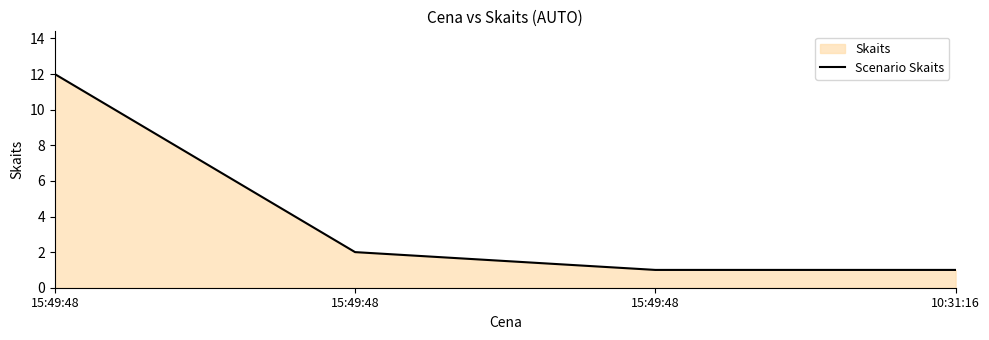

Reading left to right, list all the values displayed in this chart.

12	2	1	1